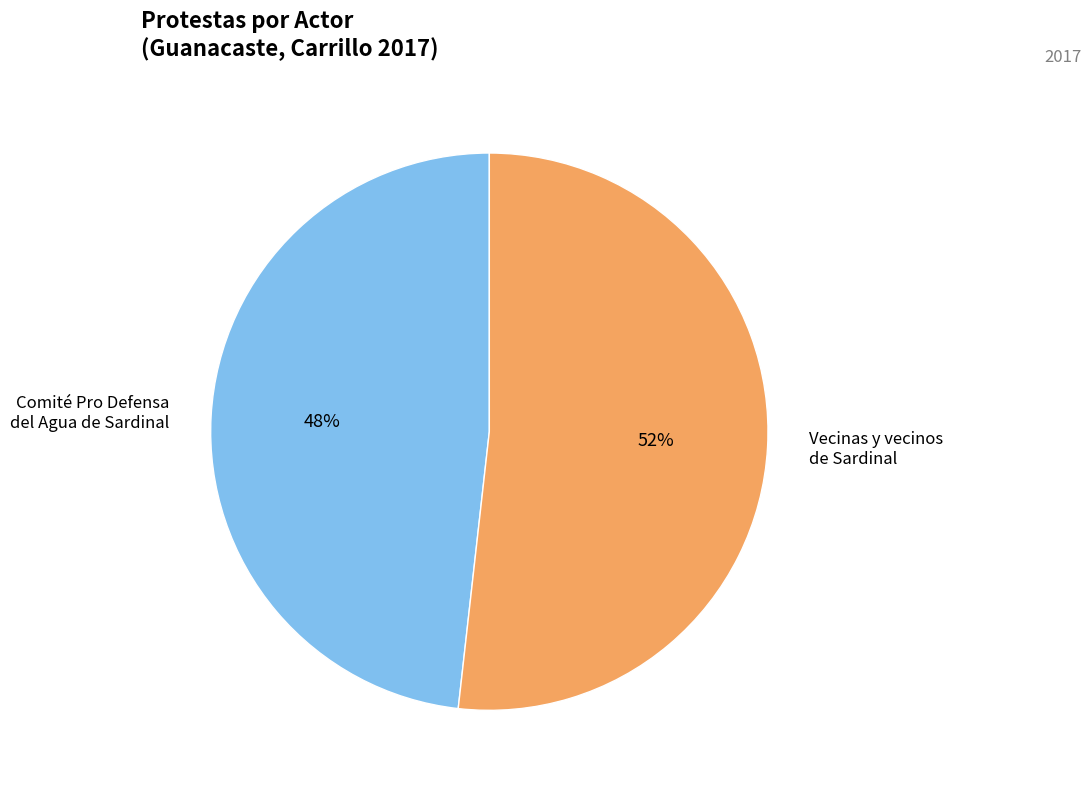

To the nearest percent, what is the average slice percentage?

50%